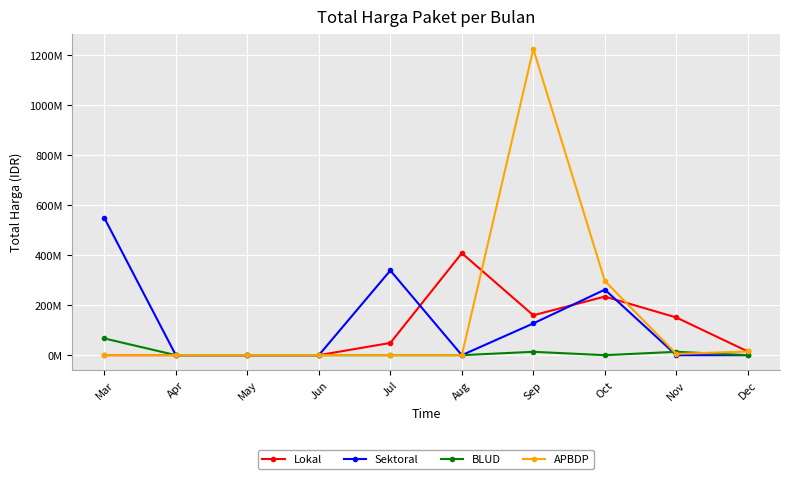

Which series changed the most between Mar and Sep?

APBDP